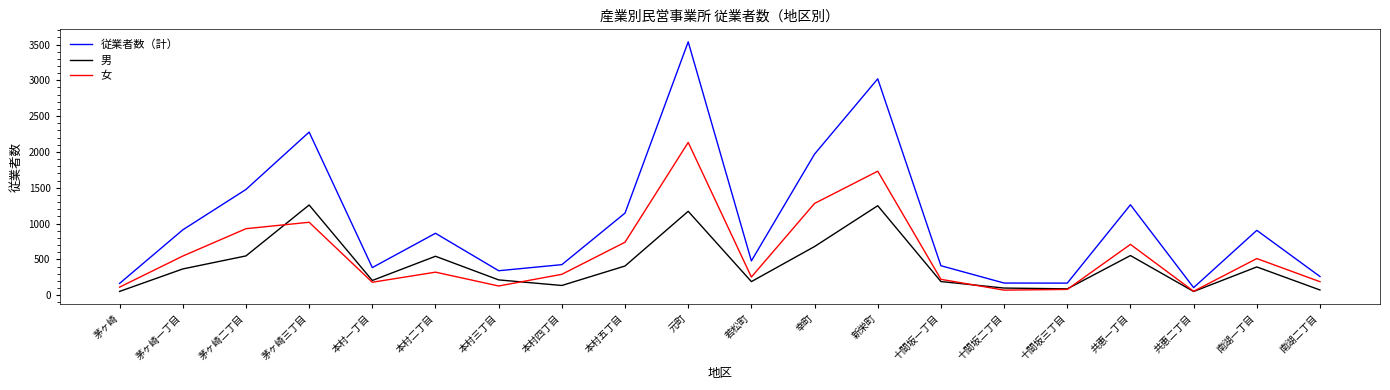

What is the total value across all series at 幸町?

3930